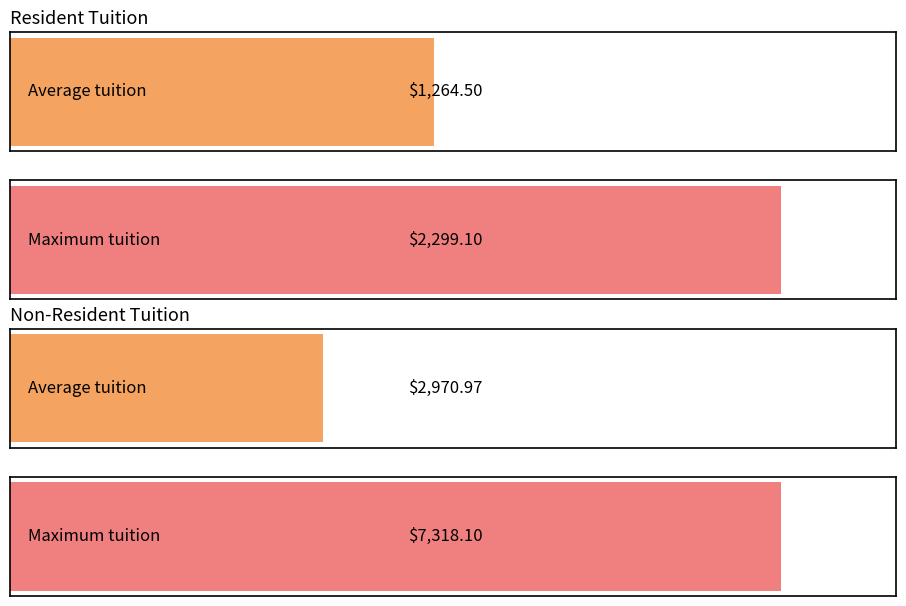

Between 7 and 1, which is larger?

7